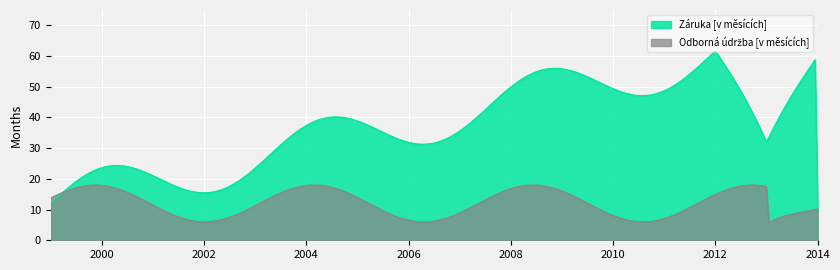

Which series has the largest range (max minus min)?

Záruka [v měsících]